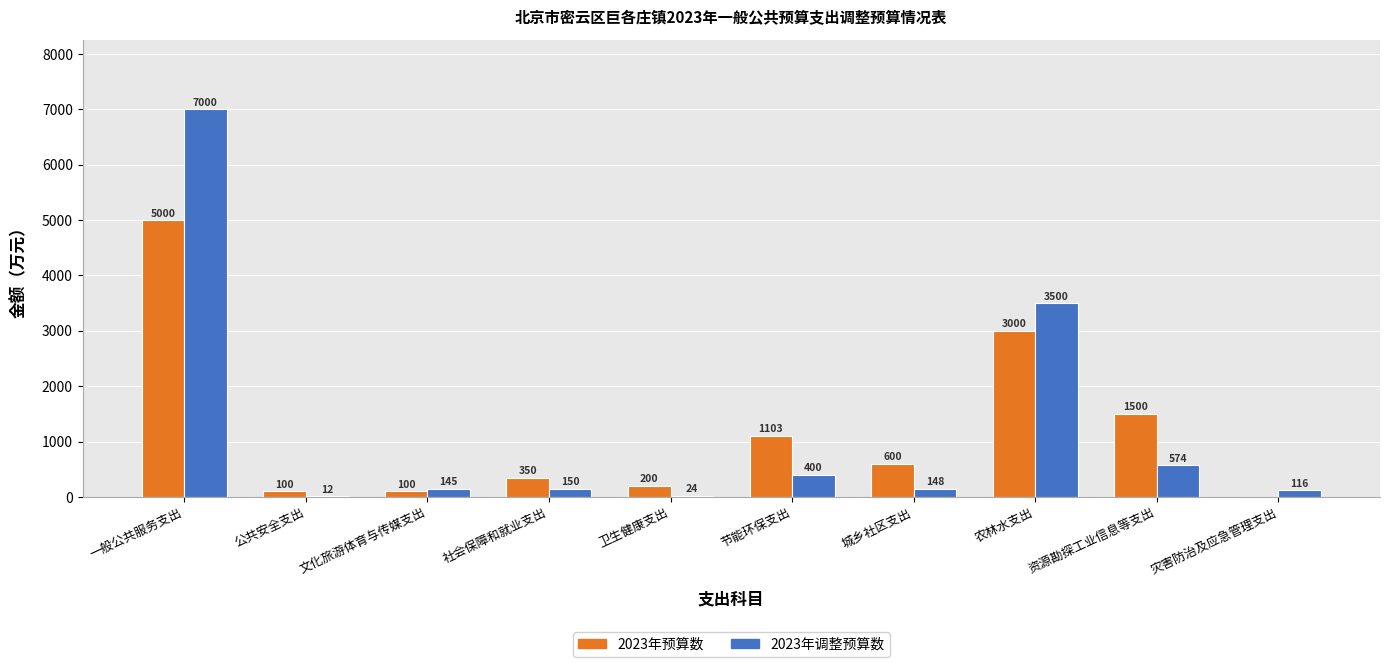

Where does the 2023年预算数 series first go above 600?

一般公共服务支出